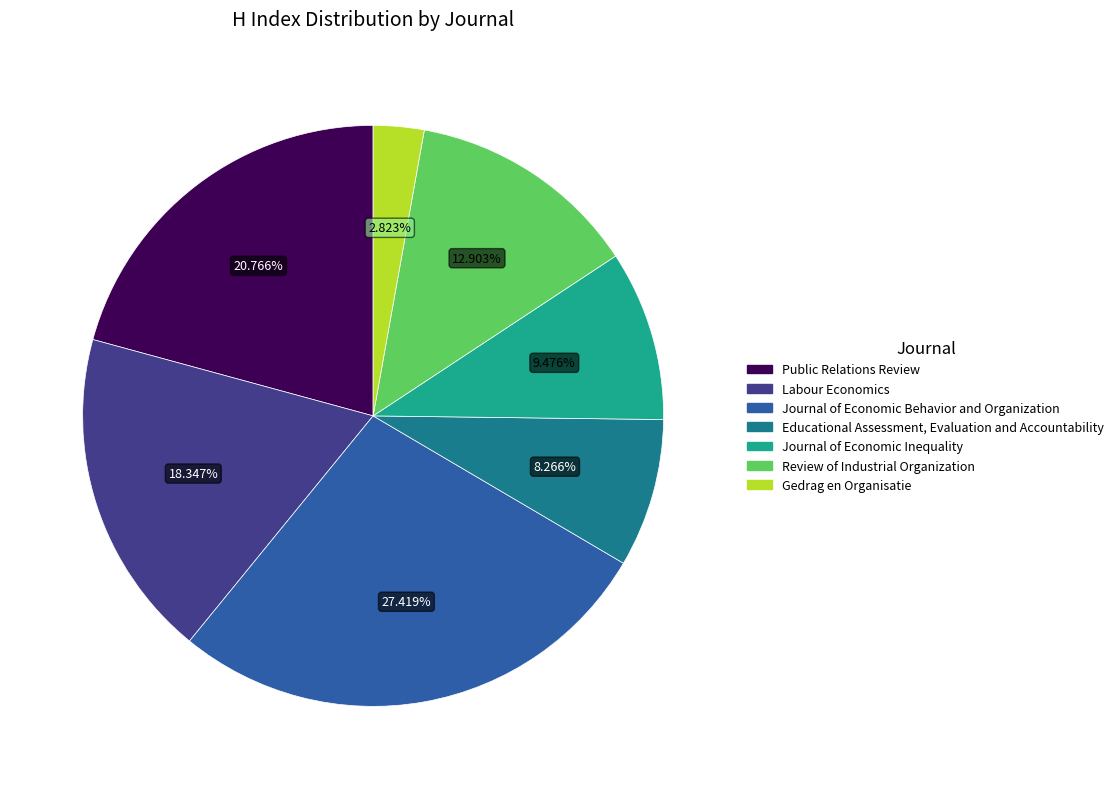

Combined, what portion of the pie is Gedrag en Organisatie and Journal of Economic Behavior and Organization?

30.2%